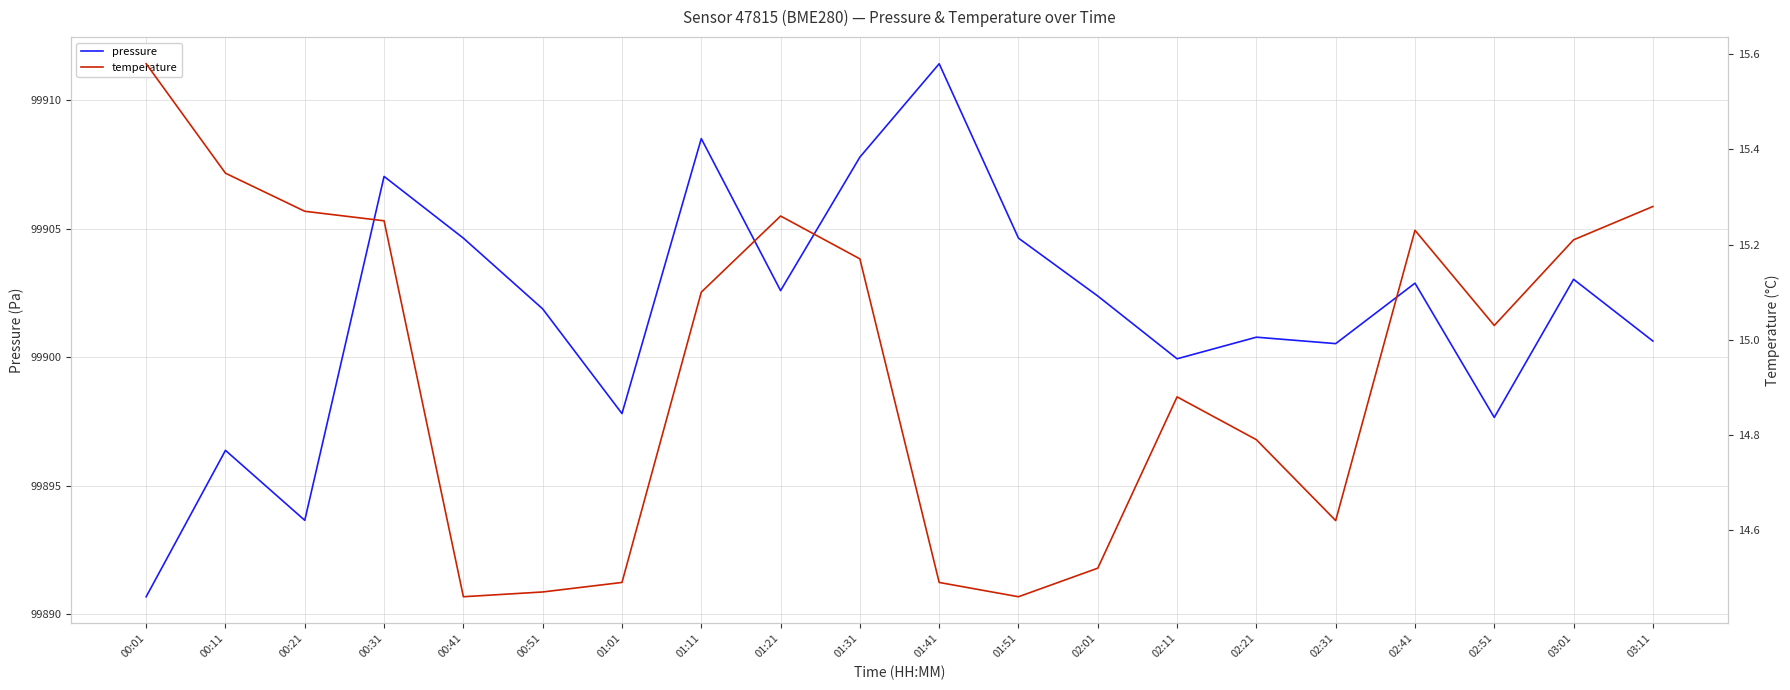

Which category has the lowest value in the temperature series?

00:41